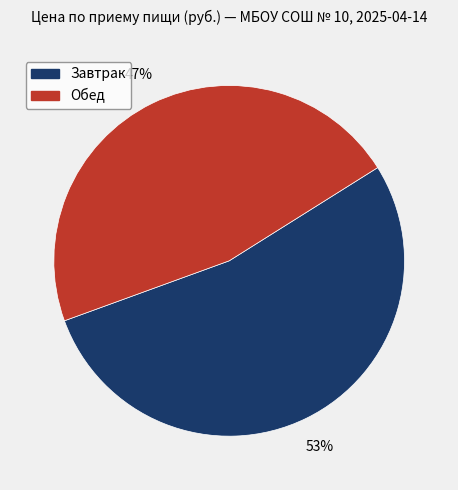

The Завтрак slice represents 53% of the pie. True or false?

True